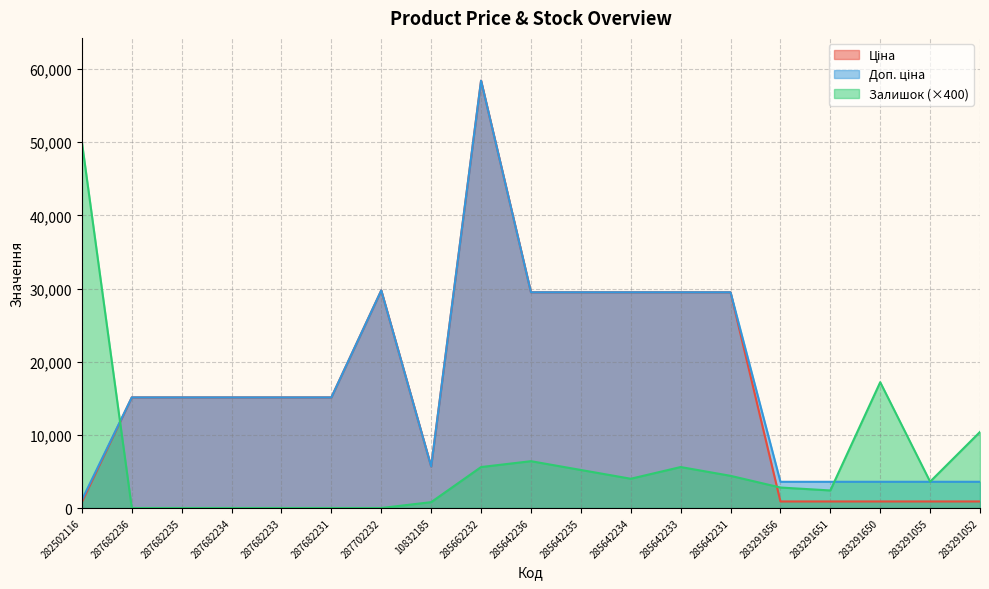

What is the difference between the maximum and minimum values in the Доп. ціна series?

57317.4